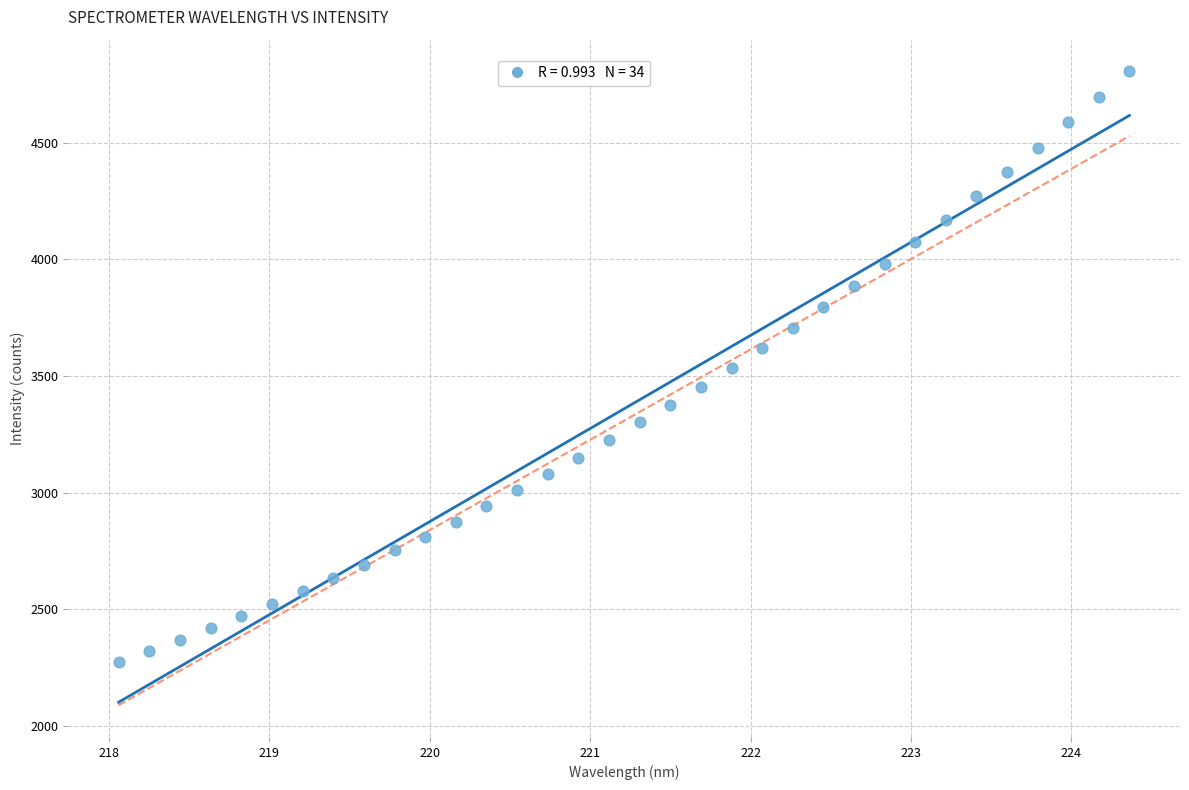

What is the range of X values (max minus min)?

6.3